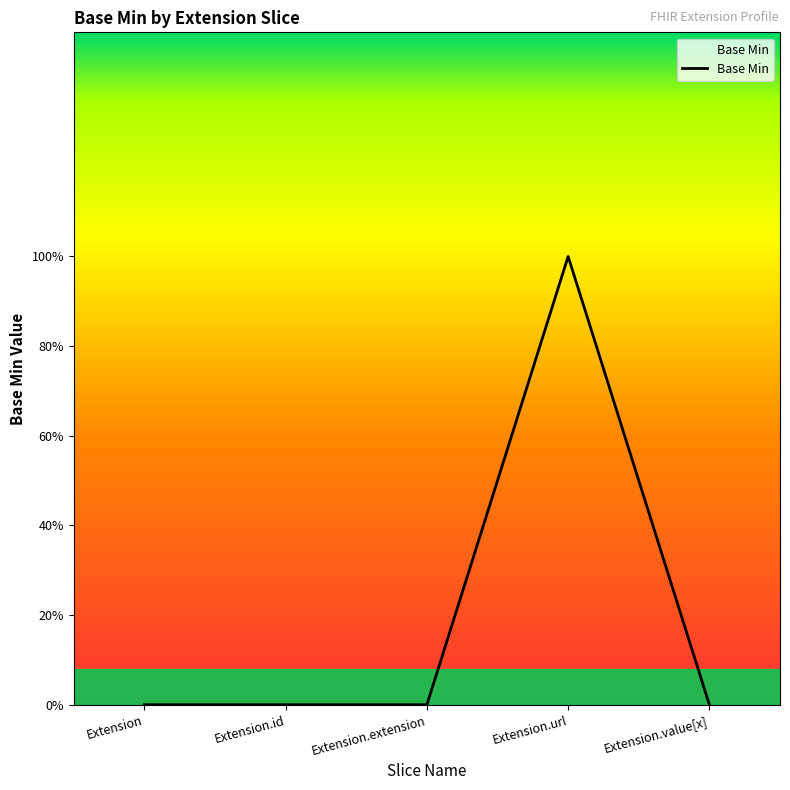

How many values are between 0 and 1?

5